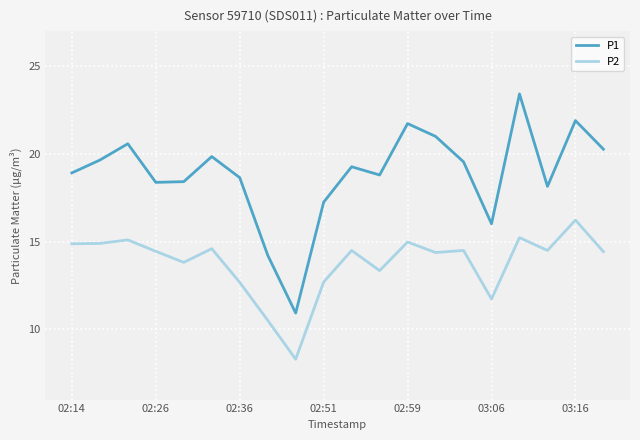

Rank the series by their maximum value, from lowest to highest.

P2, P1